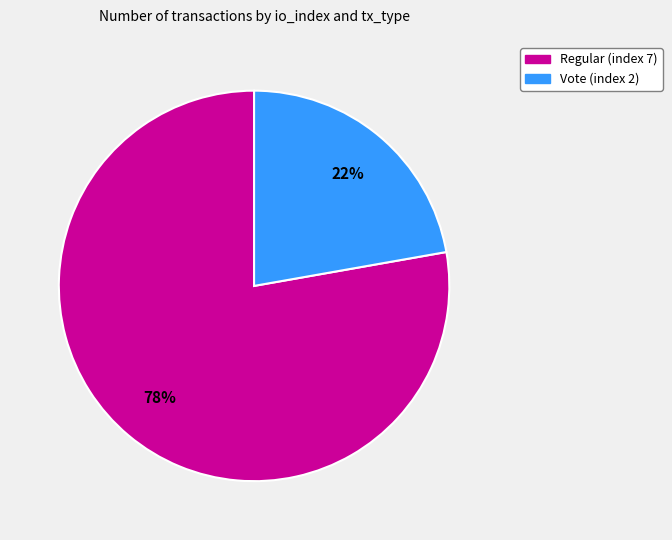

Which has a higher value, Vote (index 2) or Regular (index 7)?

Regular (index 7)